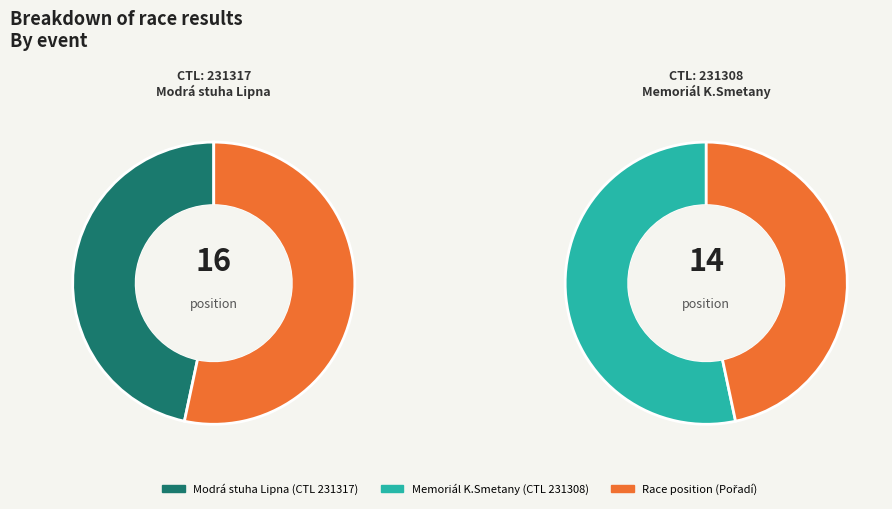

What portion of the pie excludes 231317?

46.7%